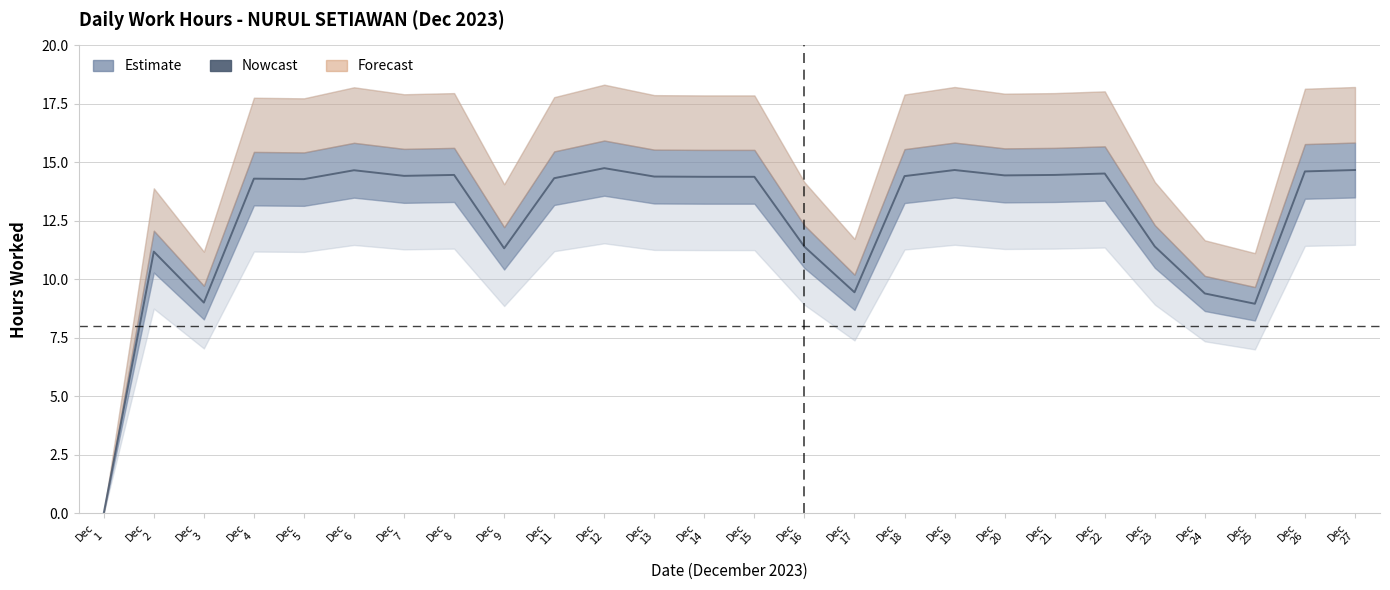

Does the chart display data point markers on the line(s)?

No